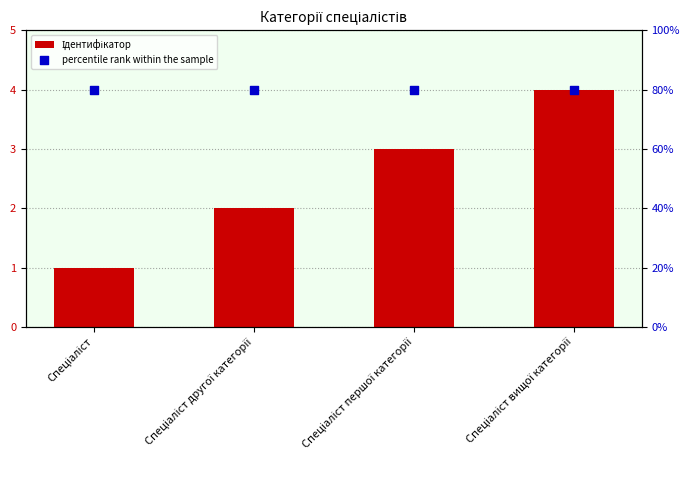

At which category is the sum across all series the highest?

Спеціаліст вищої категорії